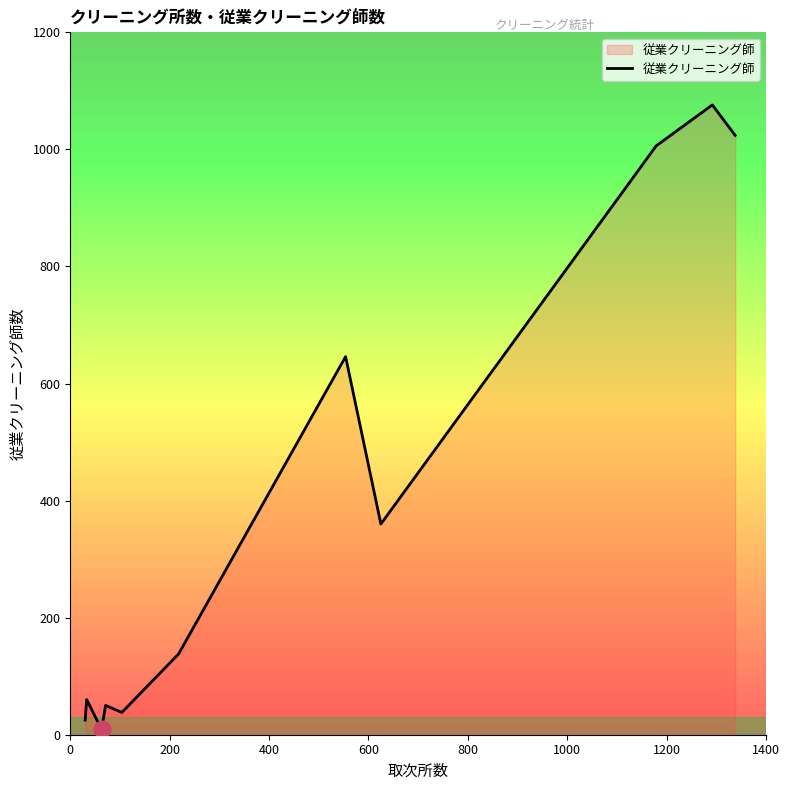

What is the sum of all values?

4472